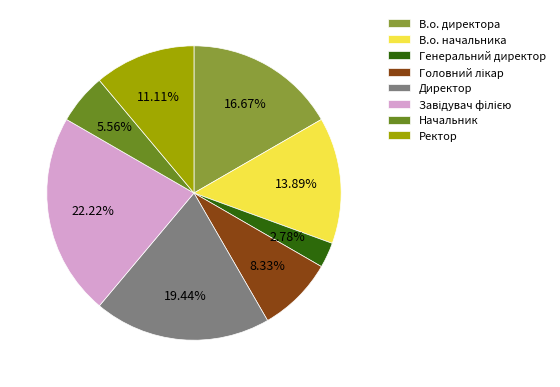

To the nearest percent, what percentage of the pie is В.о. директора?

17%